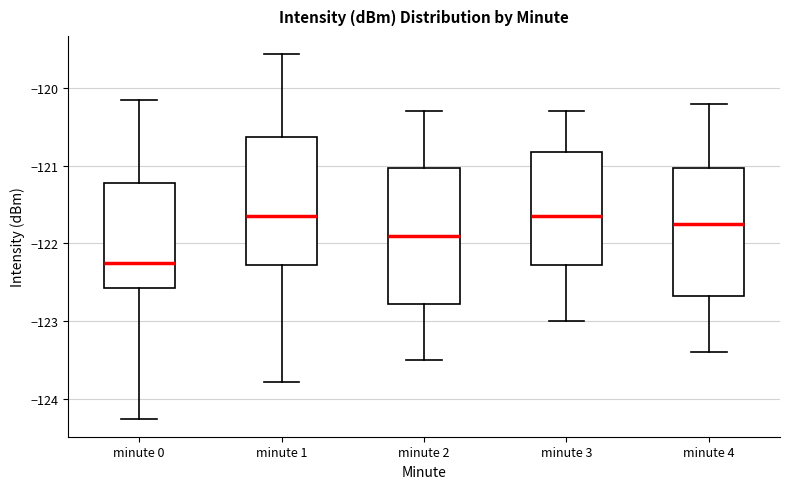

Where does the median line of the box for minute 1 sit on the y-axis? The values are not printed on the chart, so give them approximately, as read against the axis.

-121.6